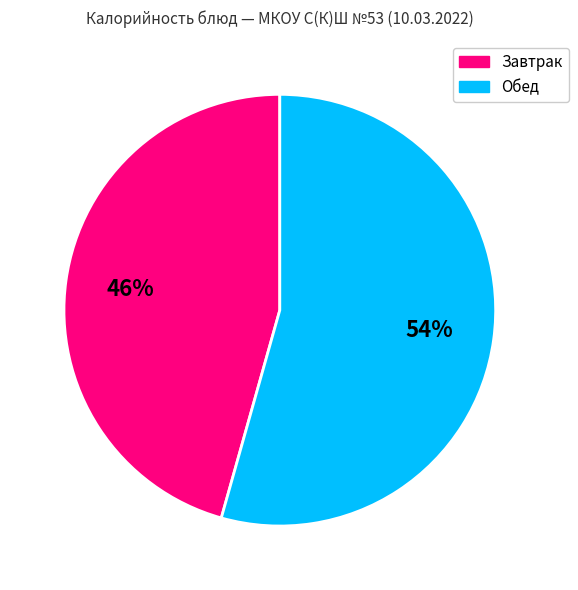

Rank the categories by value from highest to lowest.

Обед, Завтрак